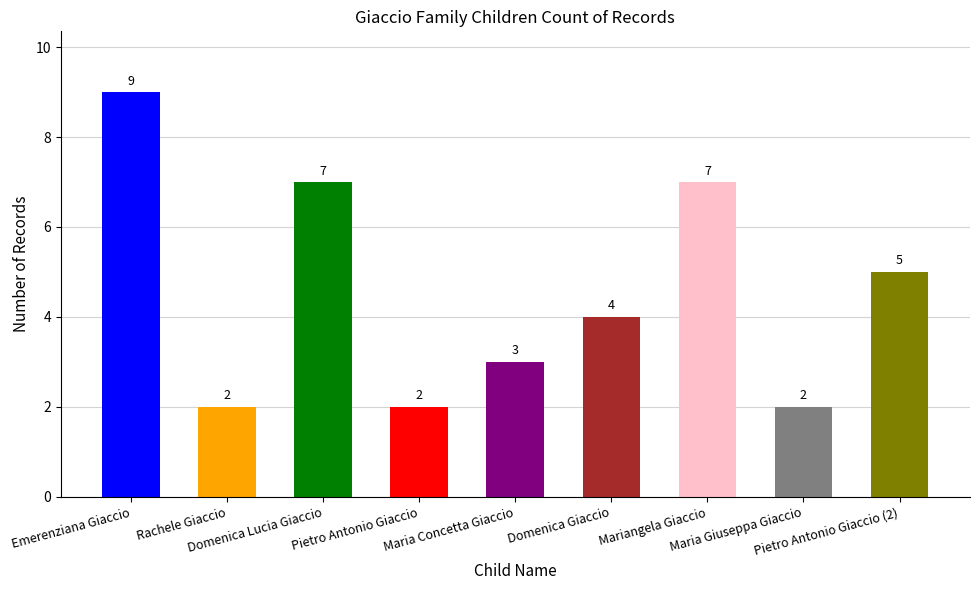

What value does the data have at Domenica Lucia Giaccio?

7